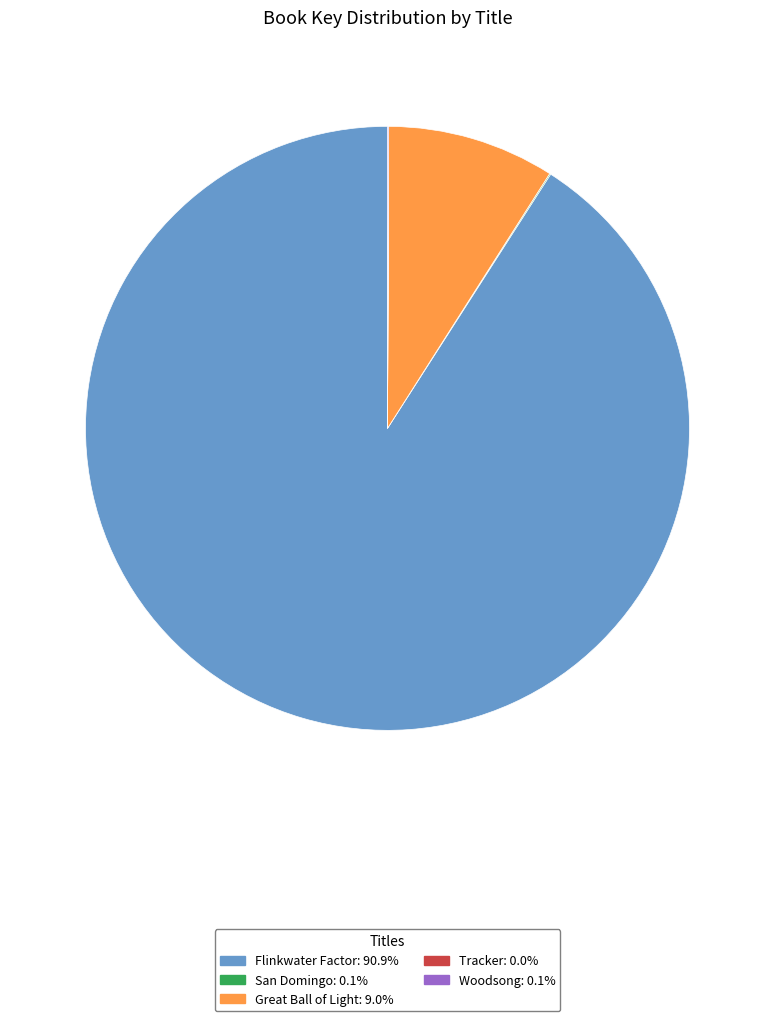

Is there any slice that represents more than half of the pie?

Yes